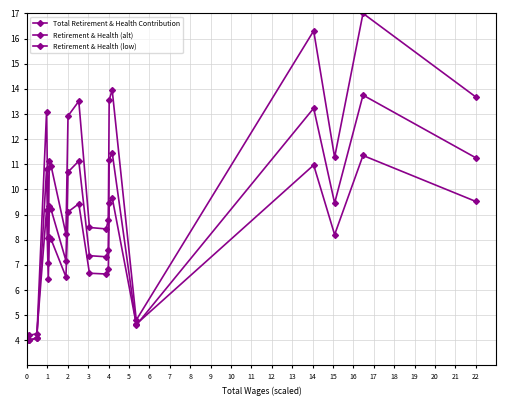

Does the chart have visible grid lines?

Yes